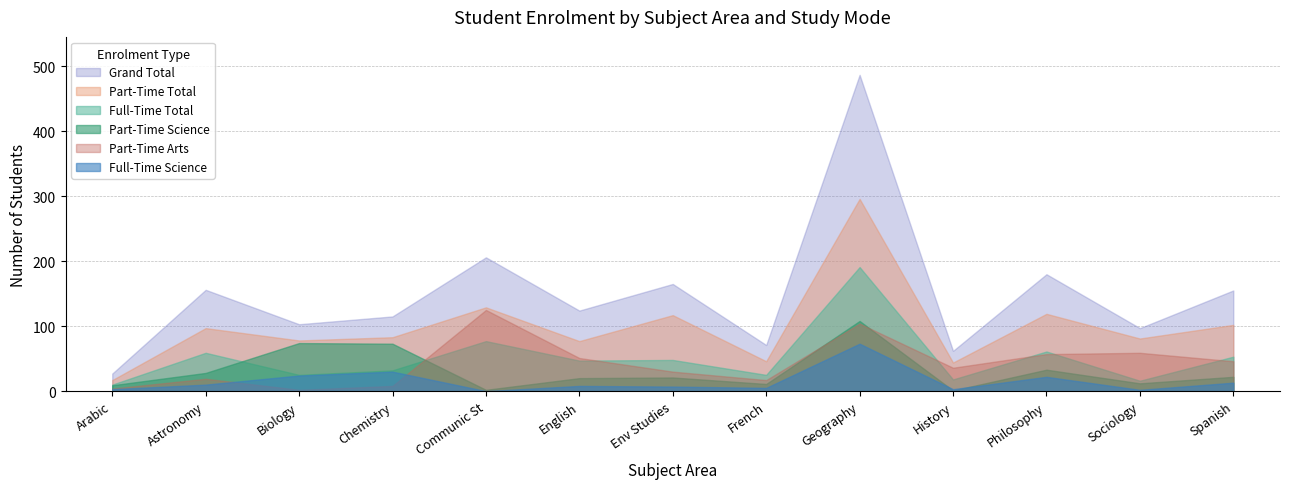

The value of Part-Time Total at Arabic is 8. True or false?

False